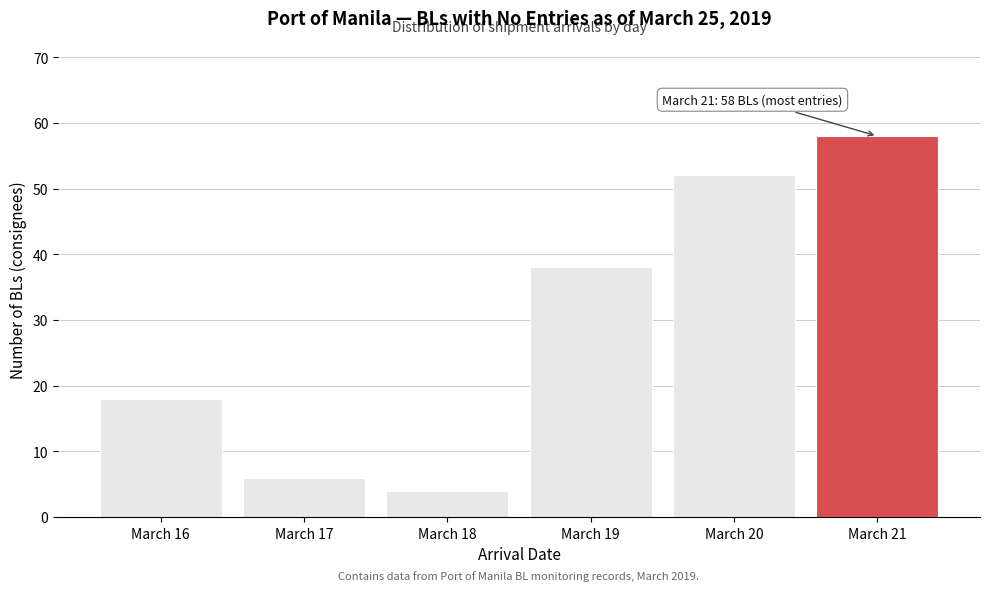

Reading right to left, what are all the values shown in this chart?

March 21=58	March 20=52	March 19=38	March 18=4	March 17=6	March 16=18